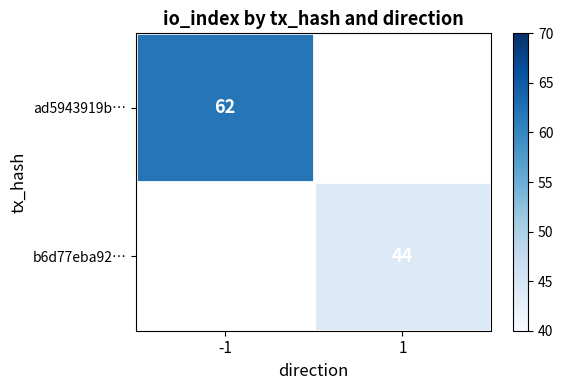

Count the number of categories in the chart.

2